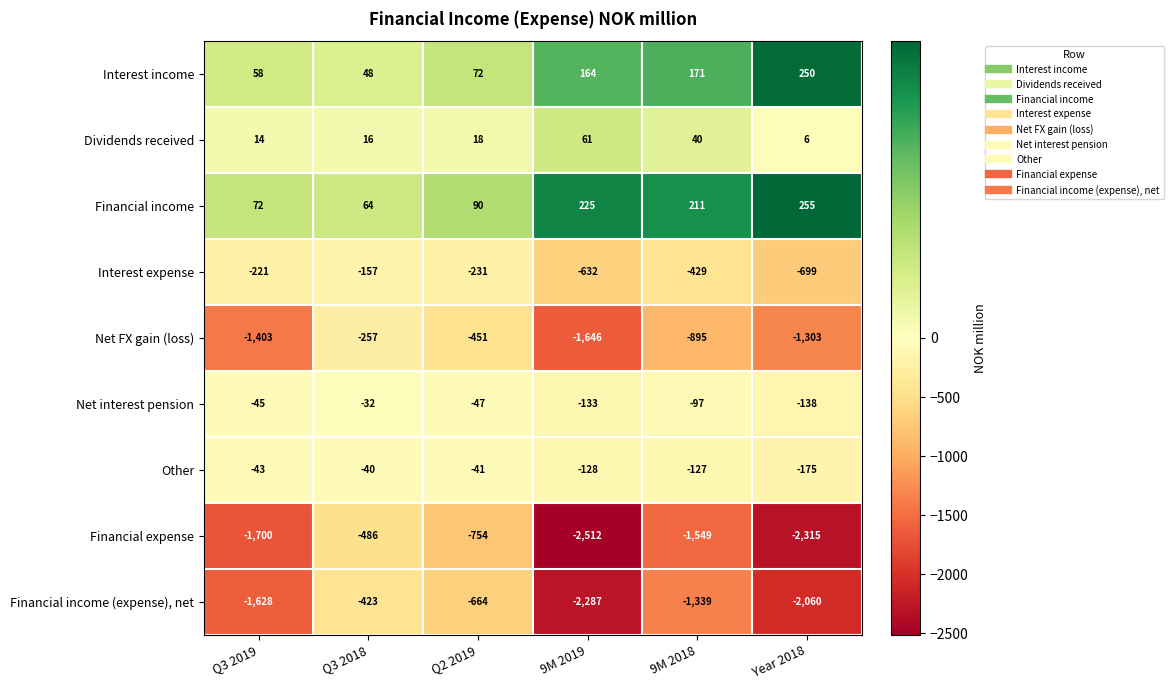

Which category has the highest value in the Financial expense series?

Q3 2018